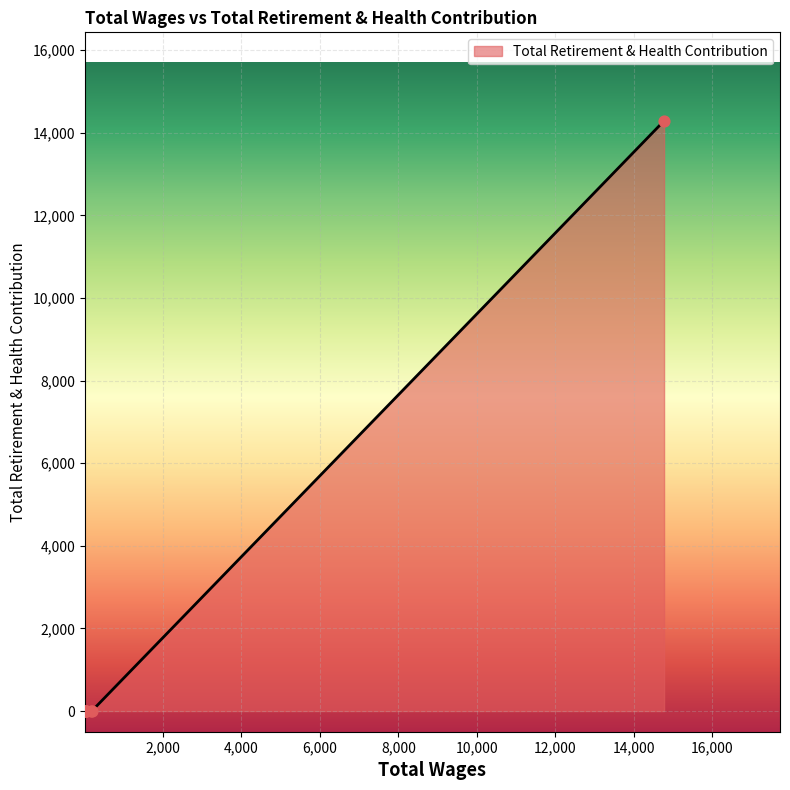

What is the change in value from 14768.0 to 16.0?

-14288